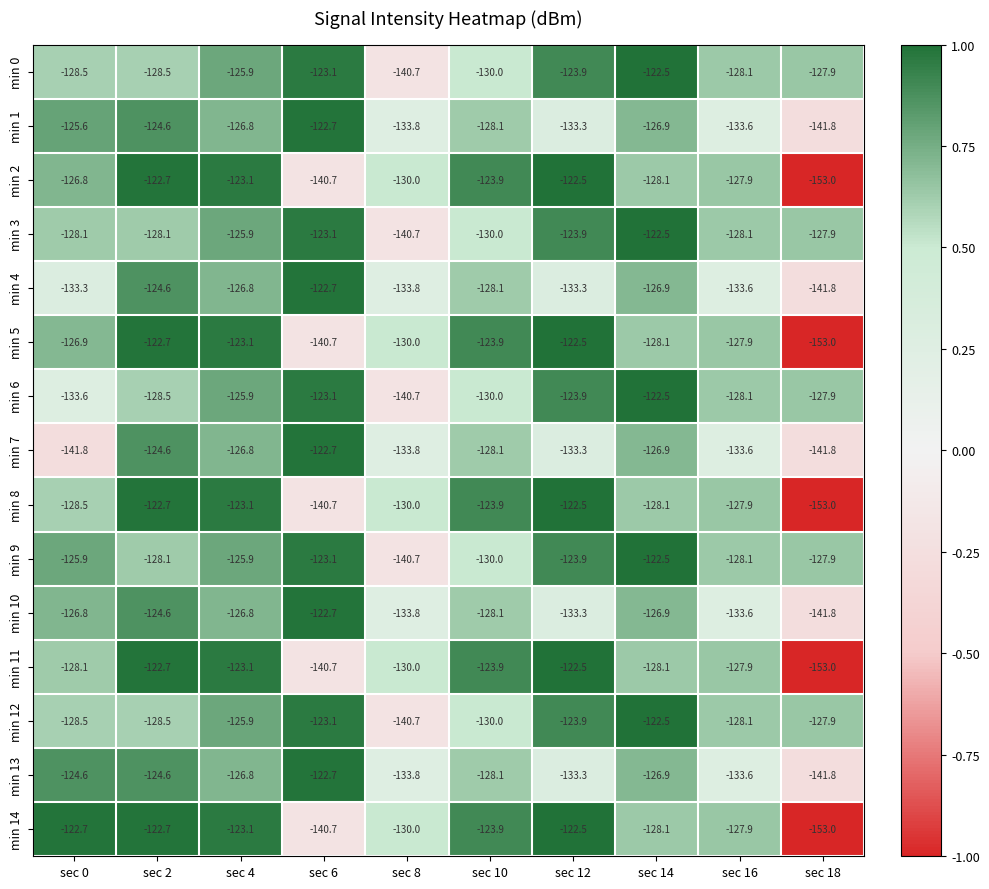

Which series changed the most between sec 0 and sec 10?

min 7